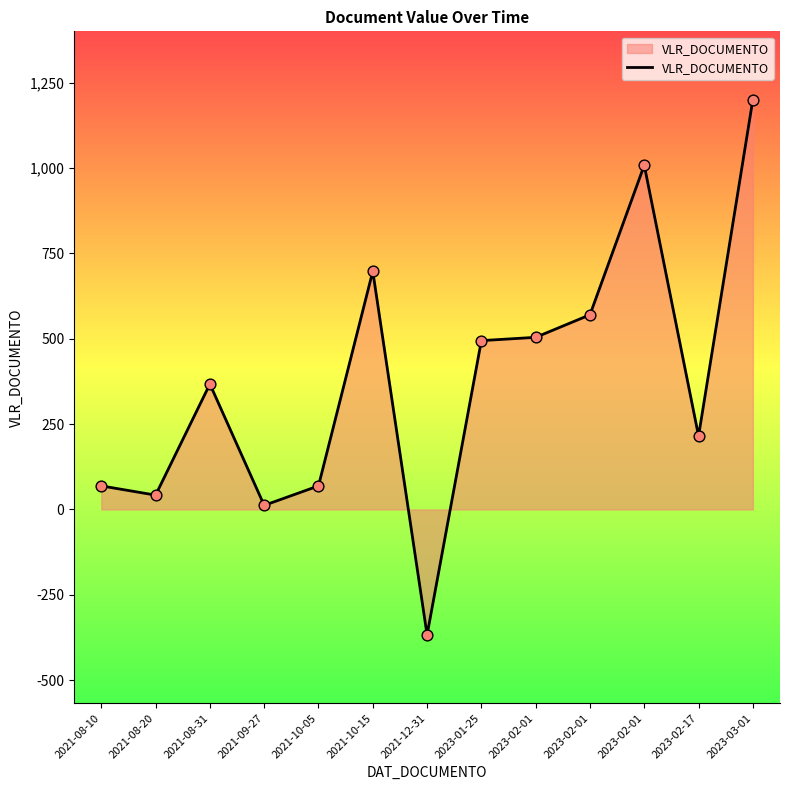

What is the ratio of the value at 2021-08-10 to the value at 2021-09-27?

5.8